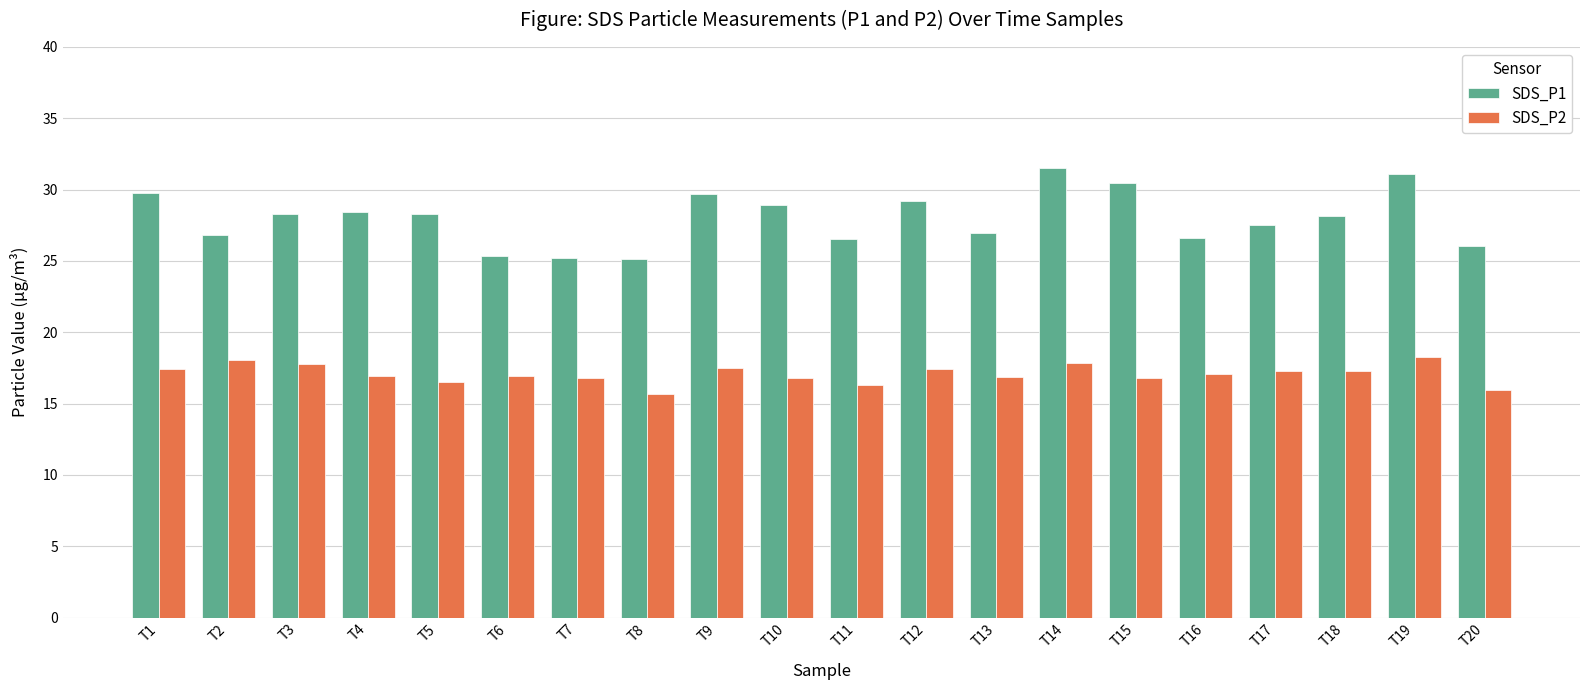

At how many categories does at least one series exceed 19?

20